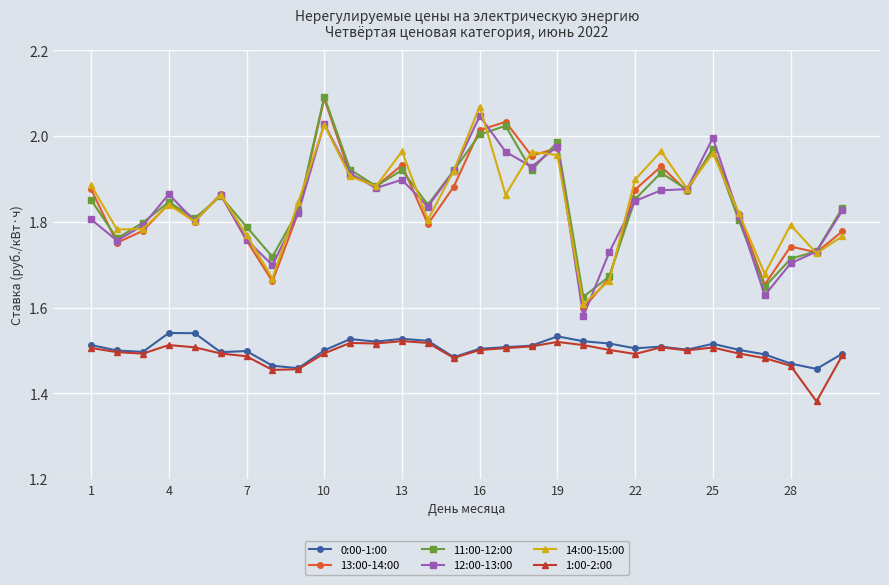

At how many categories does at least one series exceed 1?

30